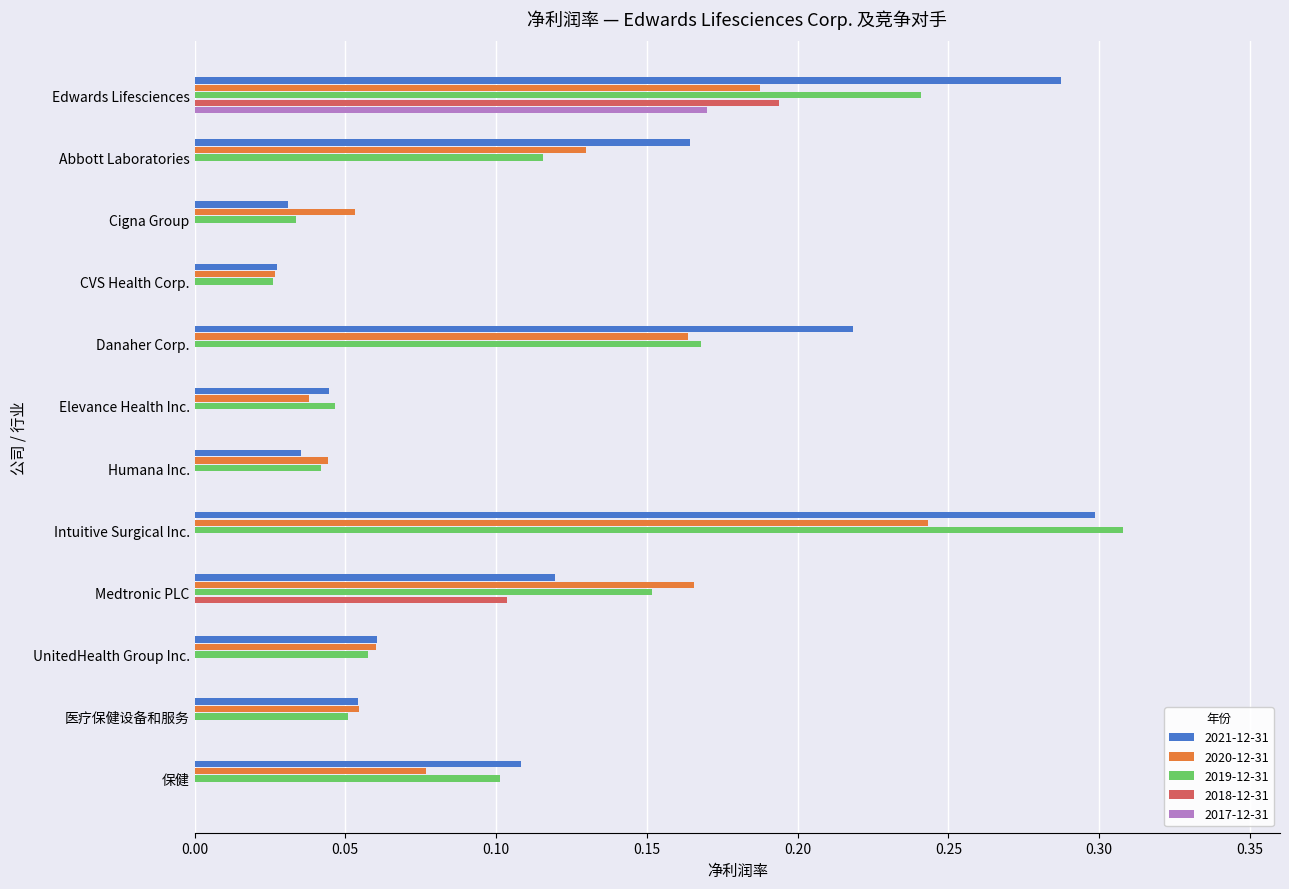

At which label is 2020-12-31 closest to 0?

CVS Health Corp.